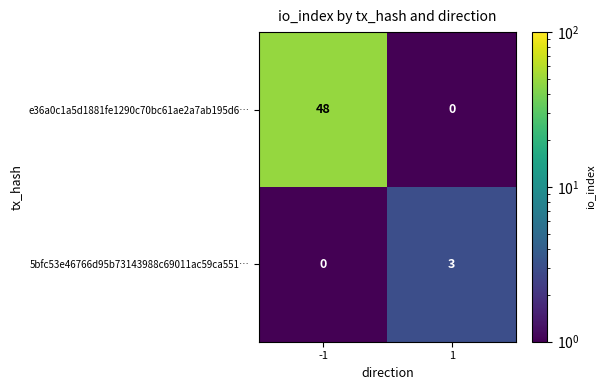

At -1, list the series in order from largest to smallest.

e36a0c1a5d1881fe1290c70bc61ae2a7ab195d6…, 5bfc53e46766d95b73143988c69011ac59ca551…